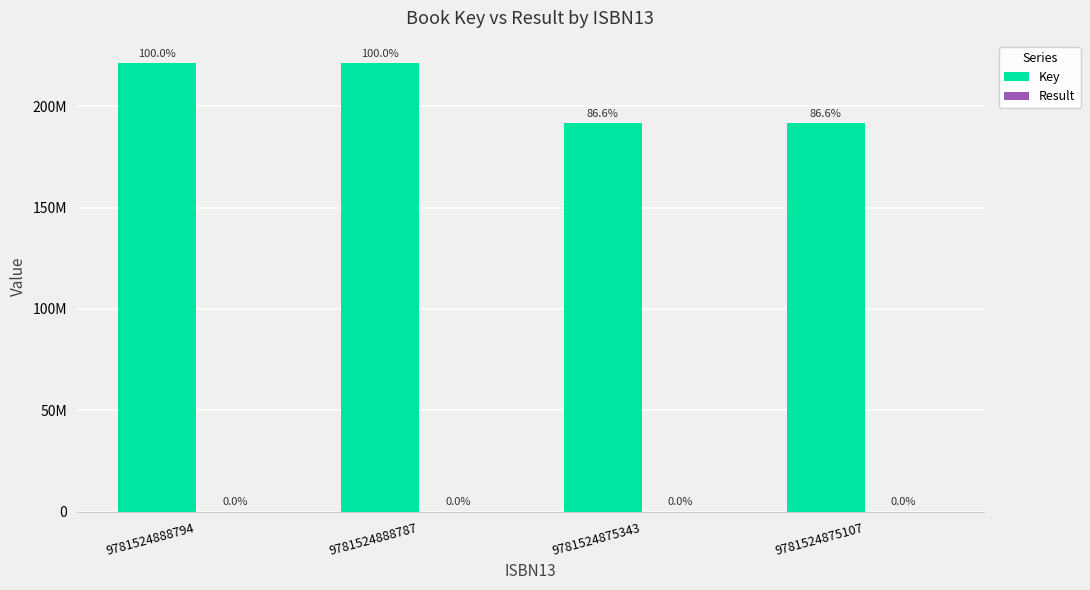

What is the value of the Key bar at the 3rd from the left?

191497911